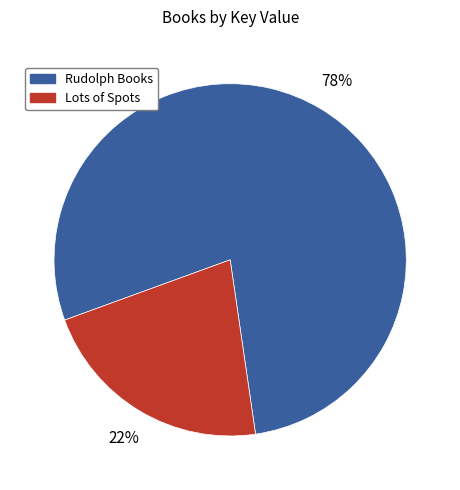

Does any single category account for the majority?

Yes